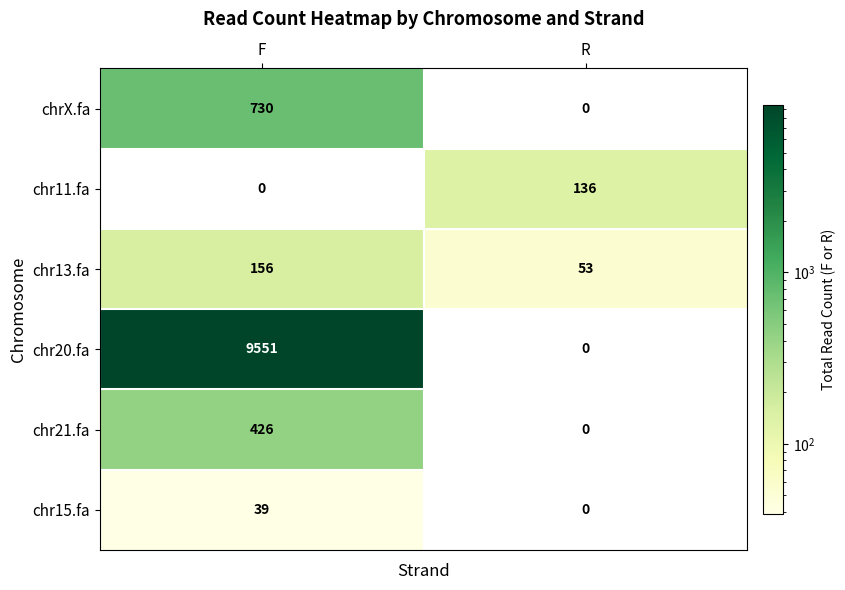

How many positive values does the chr20.fa series have?

1